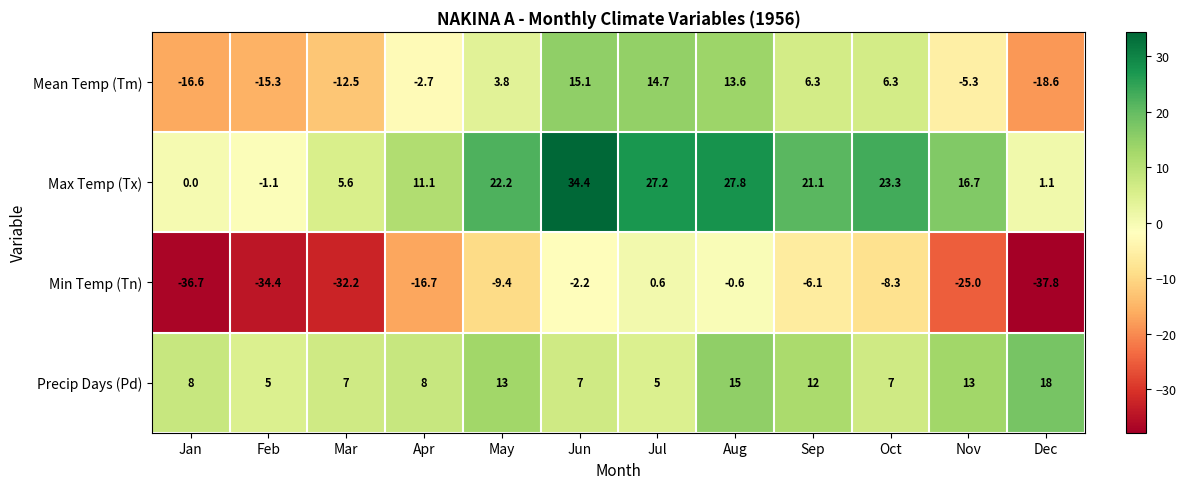

The value of Mean Temp (Tm) at Jan is -16.6. True or false?

True